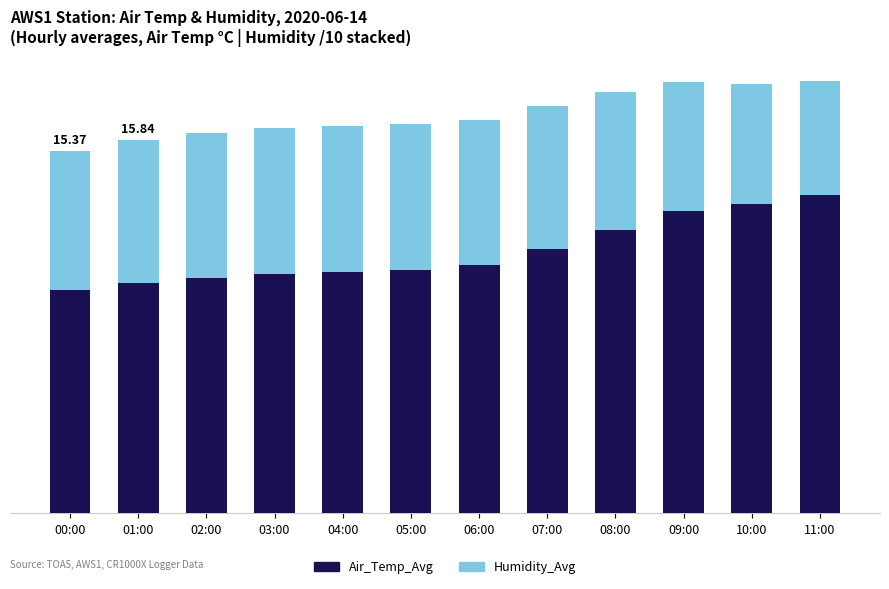

What are all the series names shown in the legend?

Air_Temp_Avg, Humidity_Avg